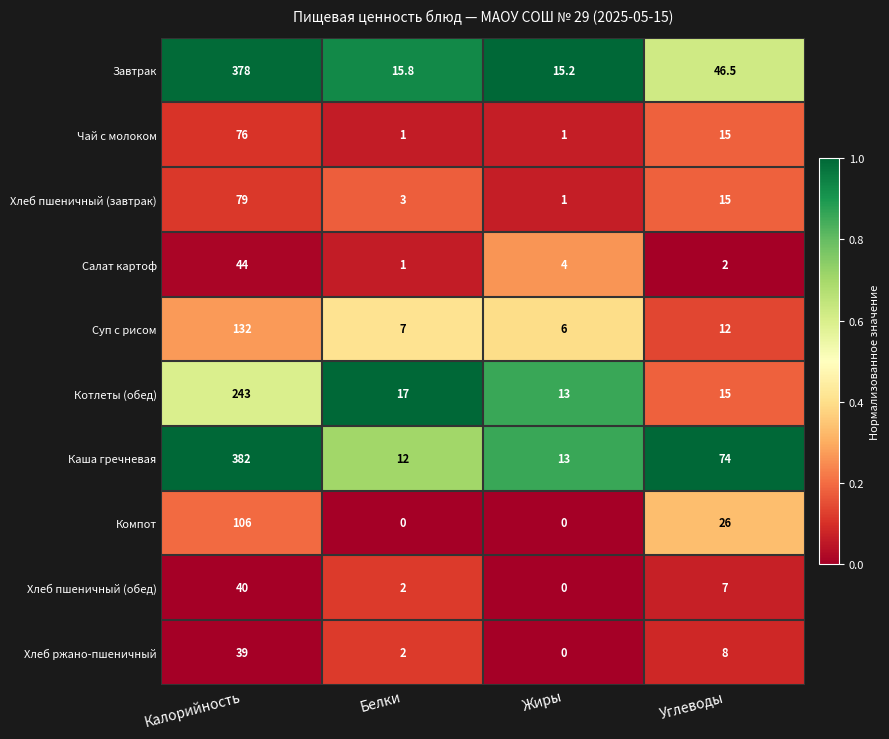

True or false: Котлеты (обед) has a value of 243.0 at Калорийность.

True